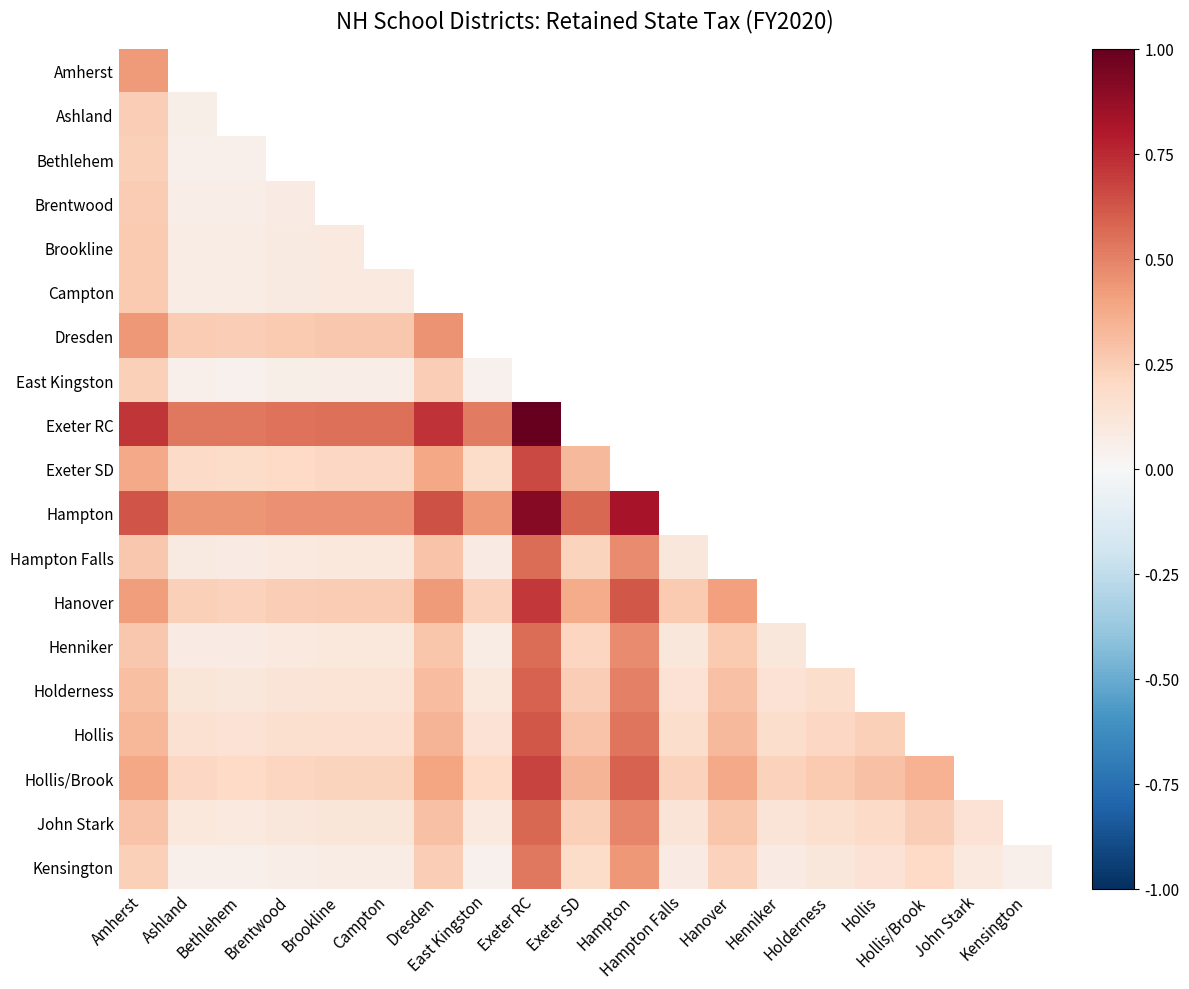

Which has a higher value, Hampton Falls or Kensington?

Kensington